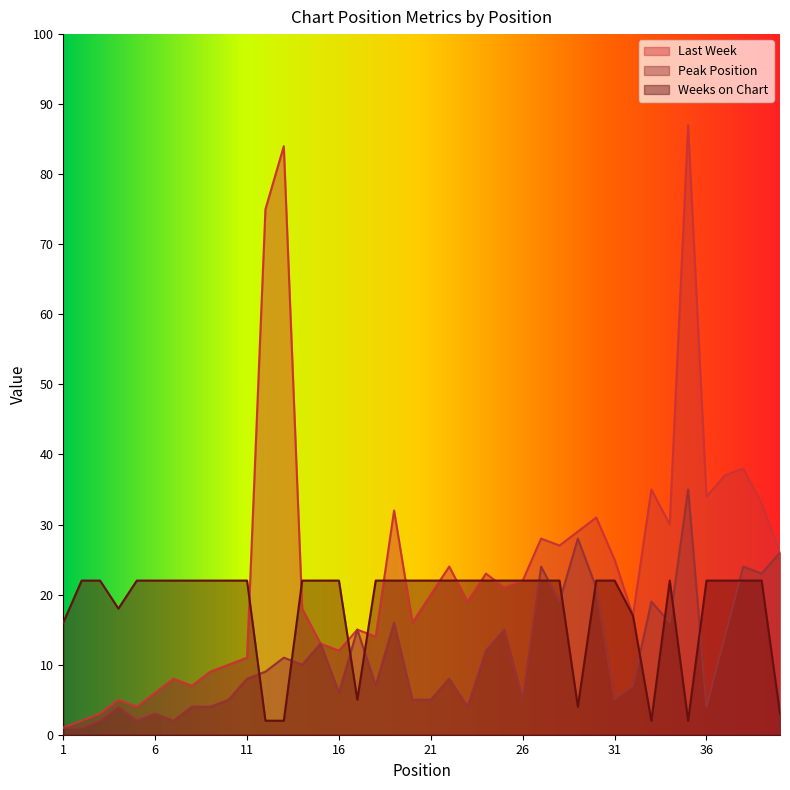

The Weeks on Chart series shows 39 at 16. True or false?

False